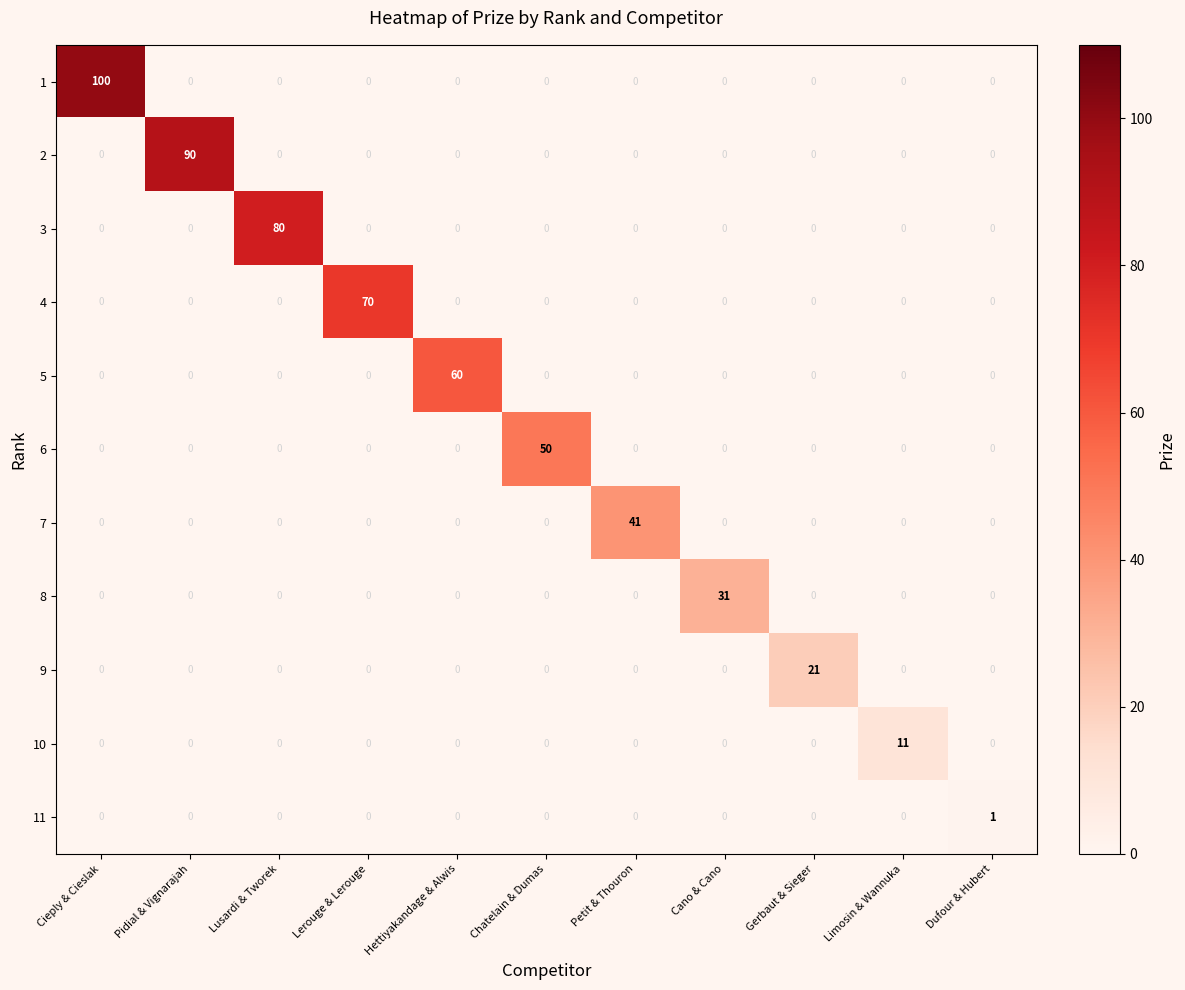

At which category is the sum across all series the highest?

Cieply & Cieslak